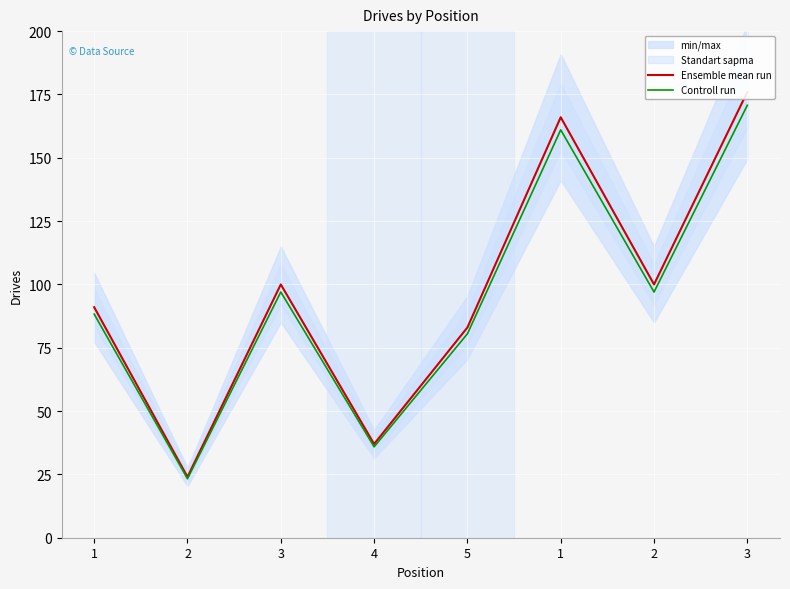

Is it true that Ensemble mean run equals 49.2 at 5?

False